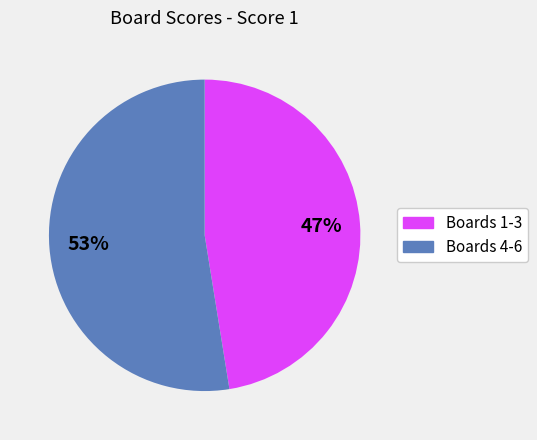

Is there a majority slice in this chart?

Yes